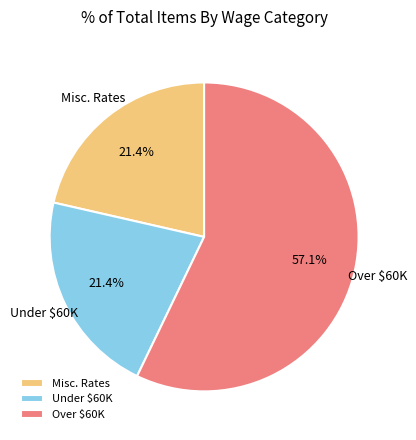

To the nearest percent, what is the average slice percentage?

33%